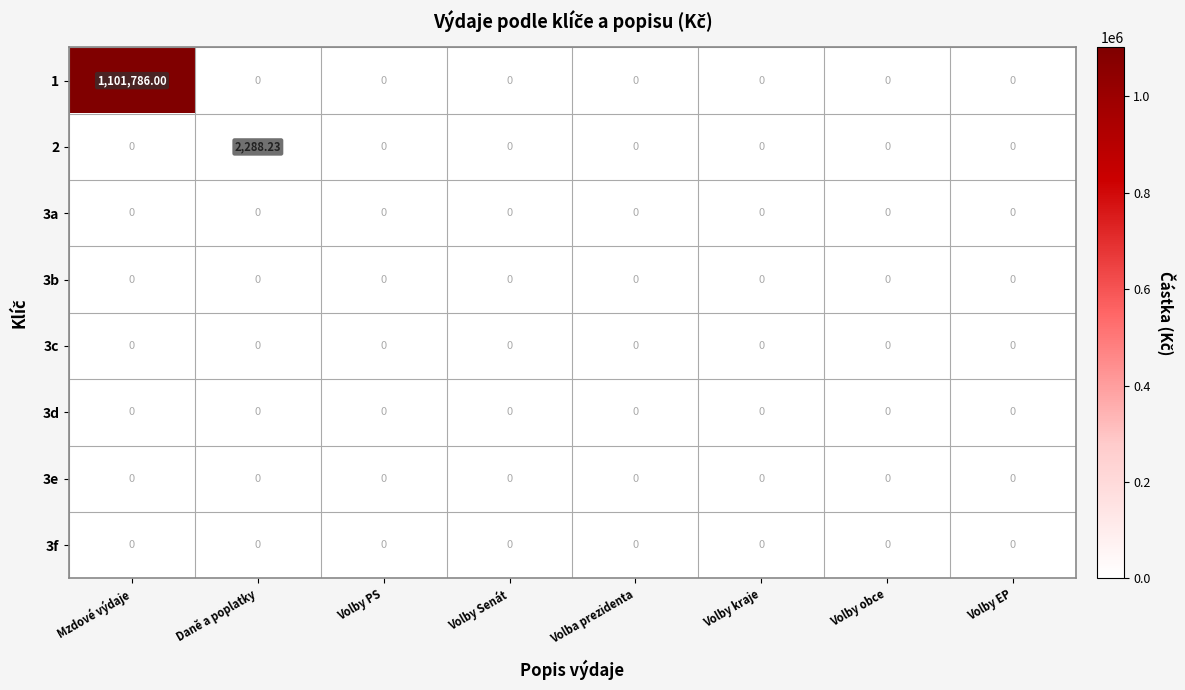

At Volby obce, list the series in order from largest to smallest.

1, 2, 3a, 3b, 3c, 3d, 3e, 3f